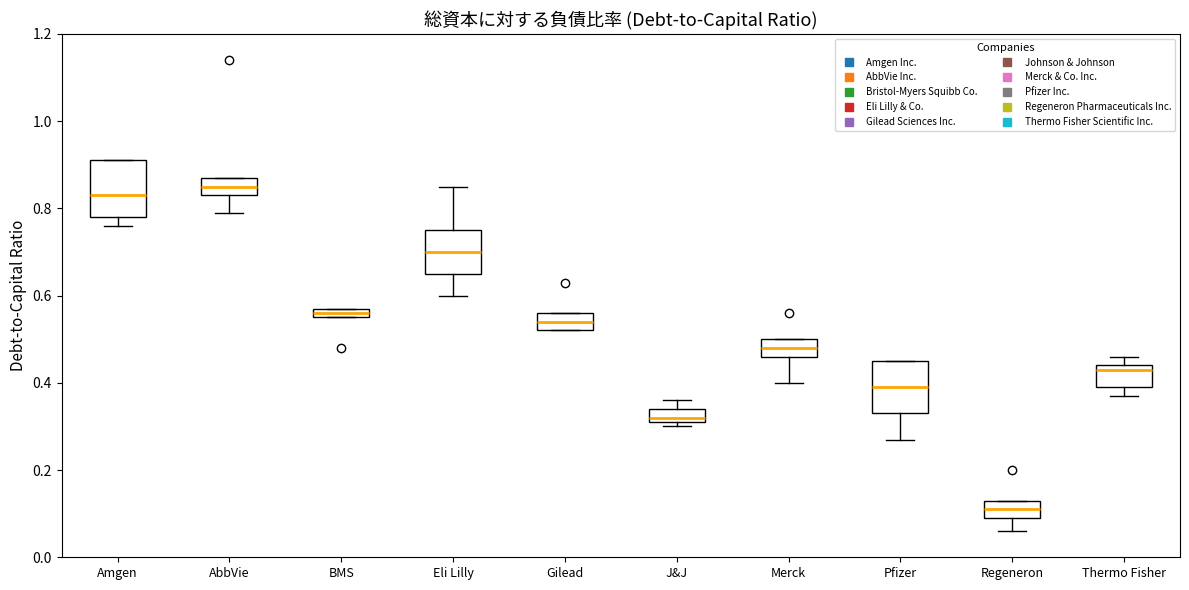

Where does the upper whisker of the box for Eli Lilly end on the y-axis? The values are not printed on the chart, so give them approximately, as read against the axis.

0.86